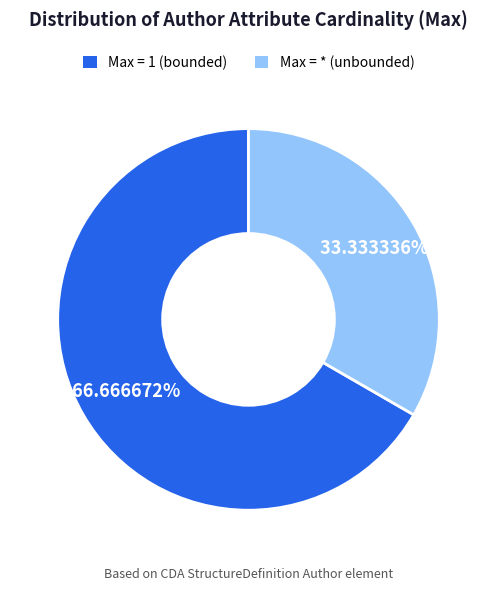

Is Max = * (unbounded) the majority of the pie?

No